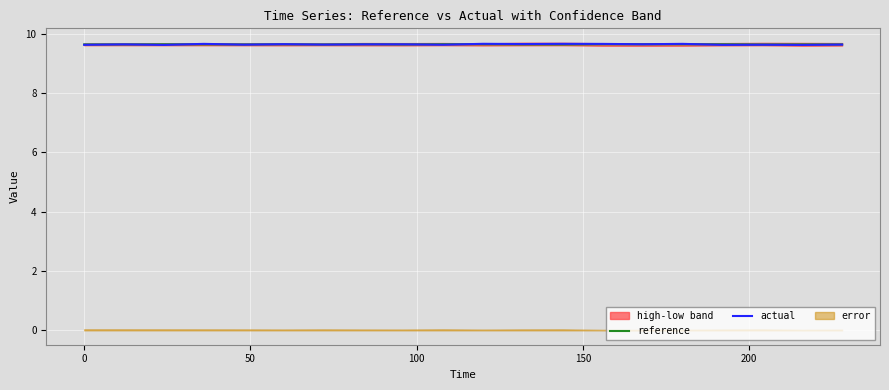

What is the maximum value for actual?

9.7